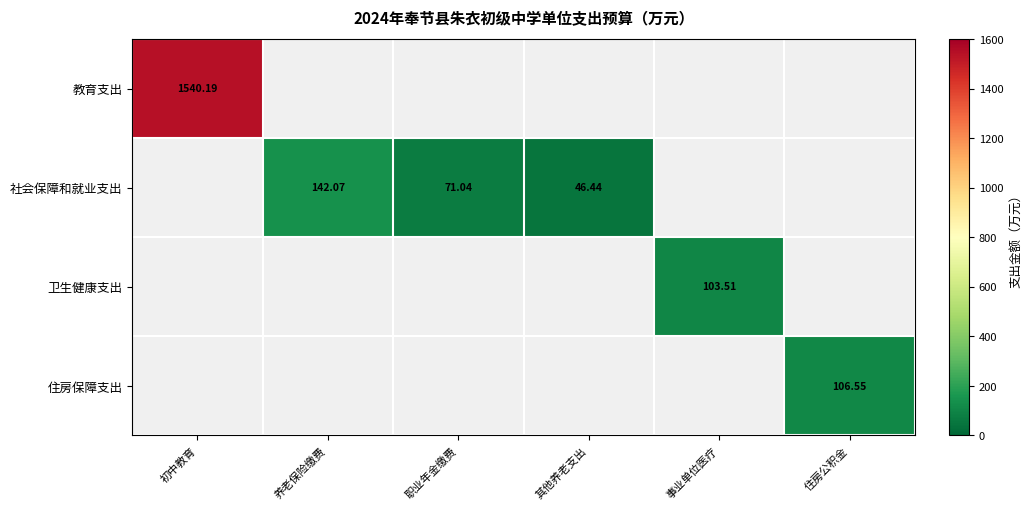

The value of 卫生健康支出 at 初中教育 is 0.0. True or false?

True